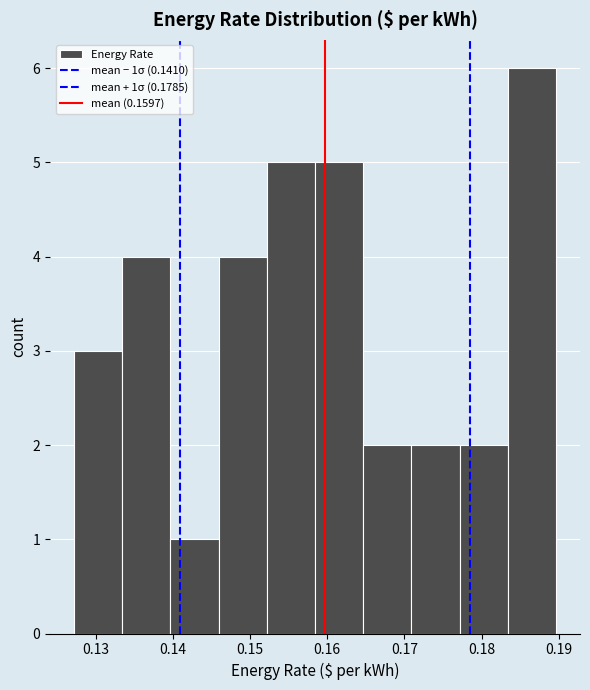

Which range on the x-axis has the tallest bar?

0.183 to 0.190